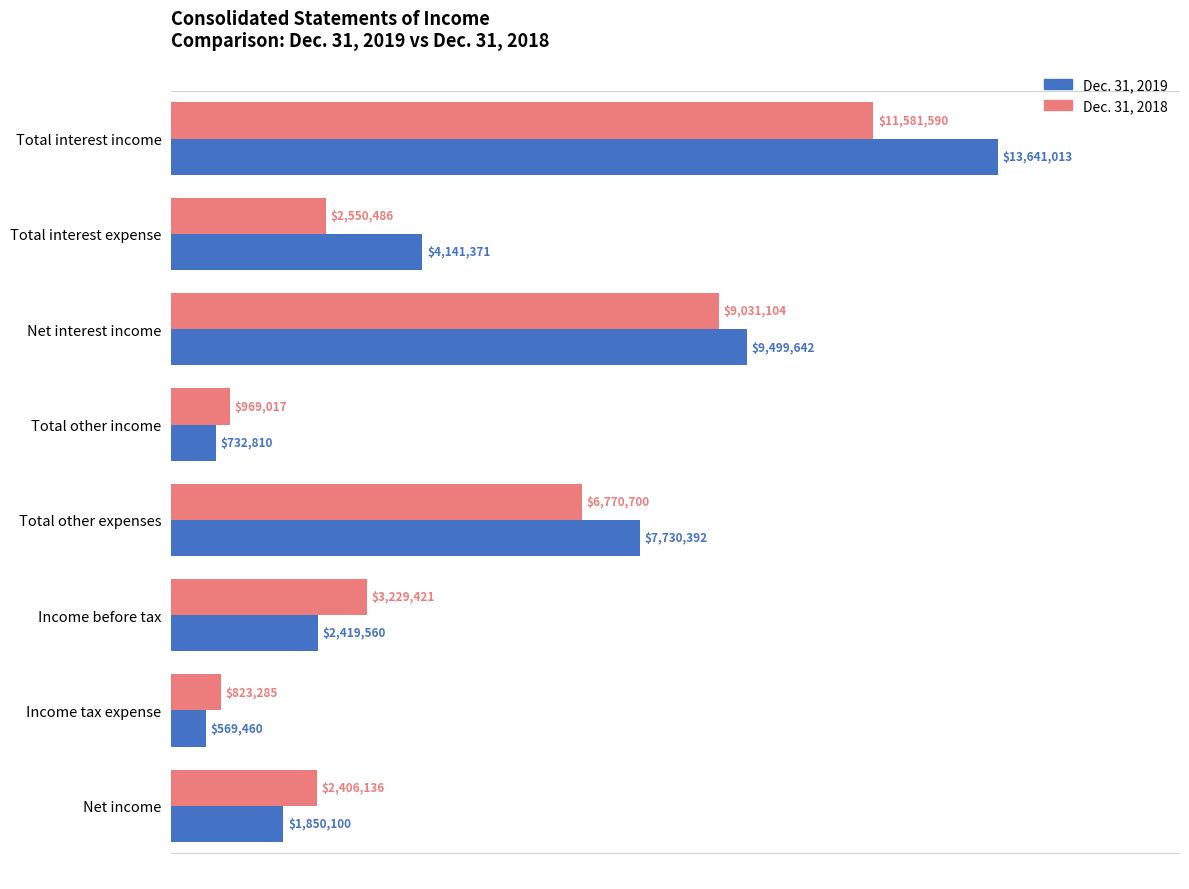

What are all the series names shown in the legend?

Dec. 31, 2019, Dec. 31, 2018